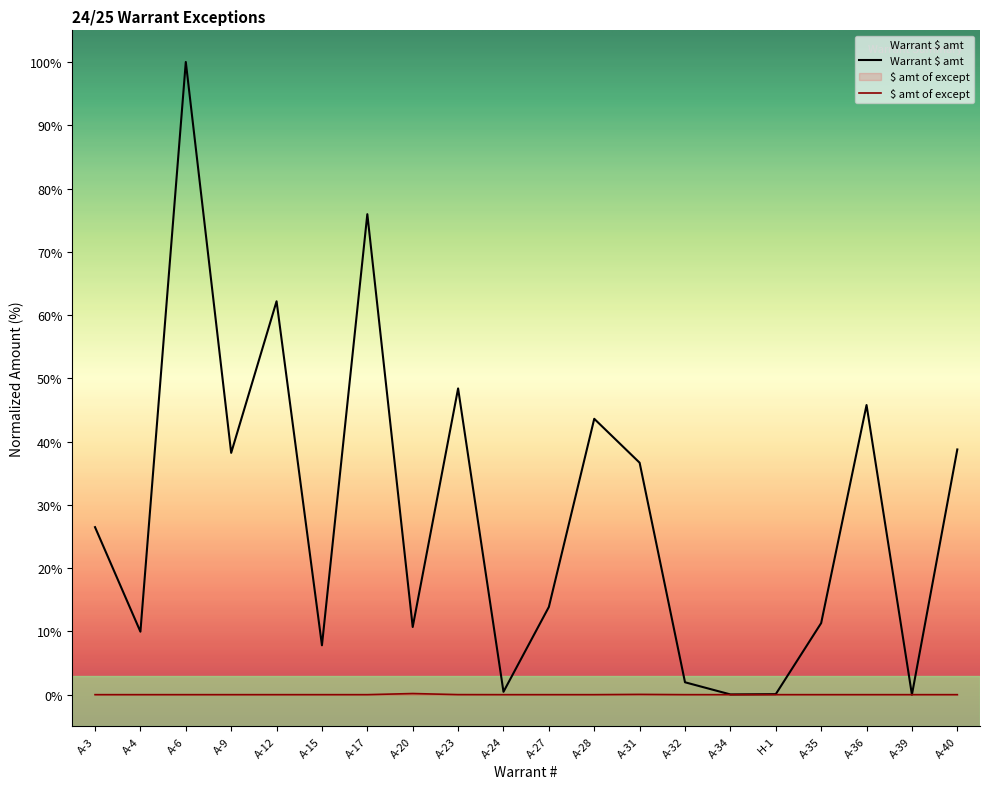

What is the label of the 16th point from the left?

H-1